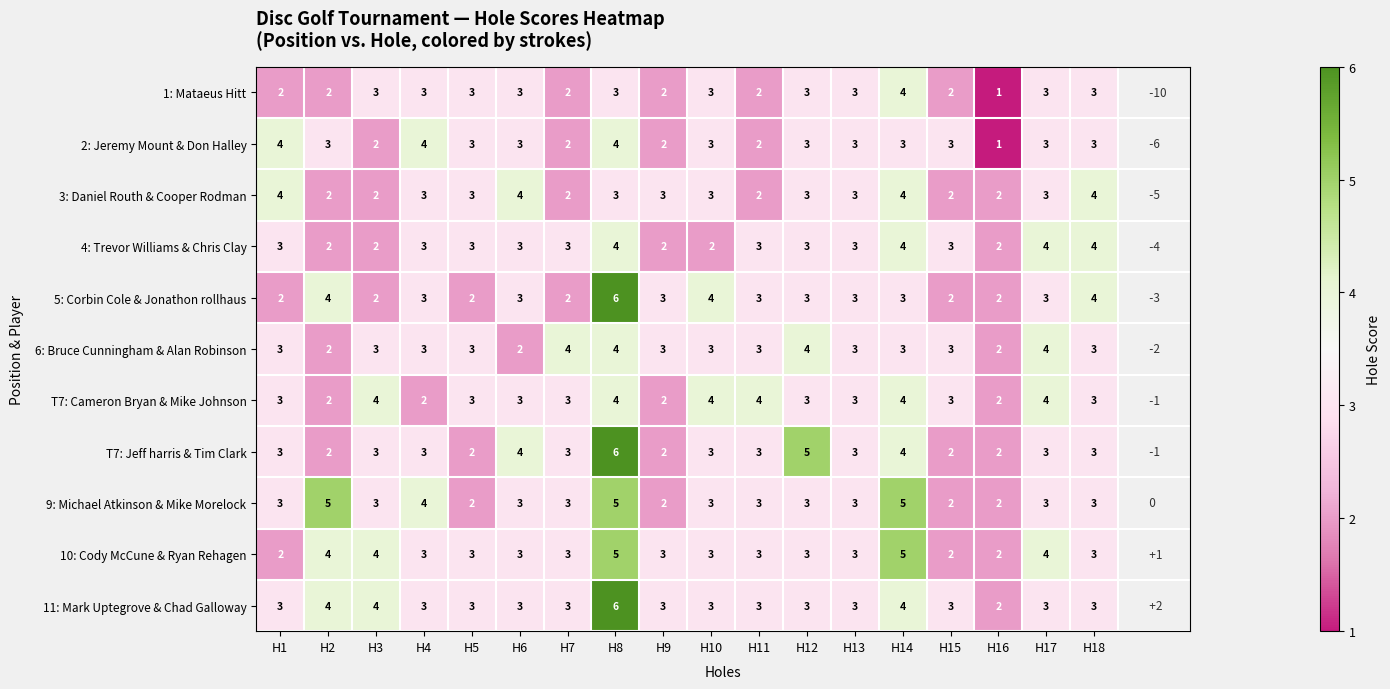

How many data points does each series have?

18